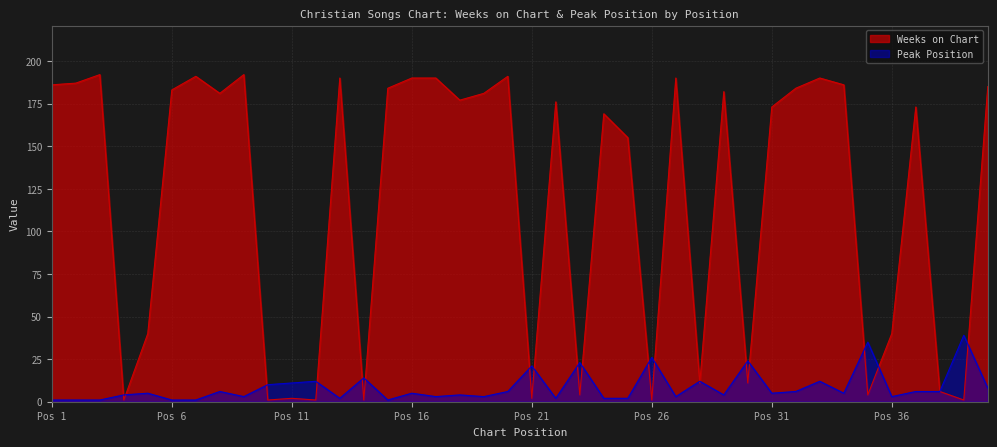

How many interior local peaks does the Weeks on Chart series have?

12